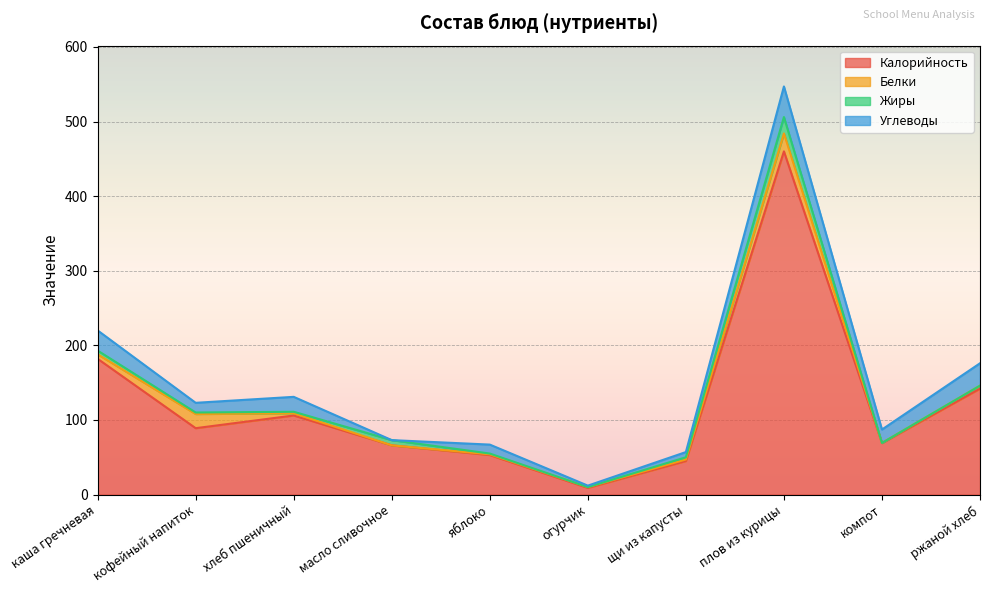

What are all the series names shown in the legend?

Калорийность, Белки, Жиры, Углеводы